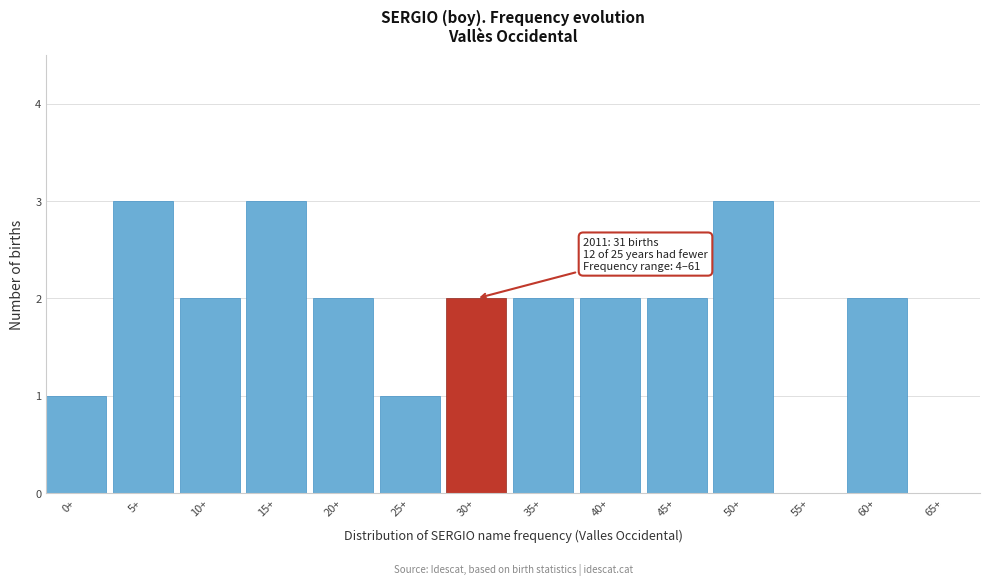

Reading left to right, list all the values displayed in this chart.

0+=1	5+=3	10+=2	15+=3	20+=2	25+=1	30+=2	35+=2	40+=2	45+=2	50+=3	55+=0	60+=2	65+=0